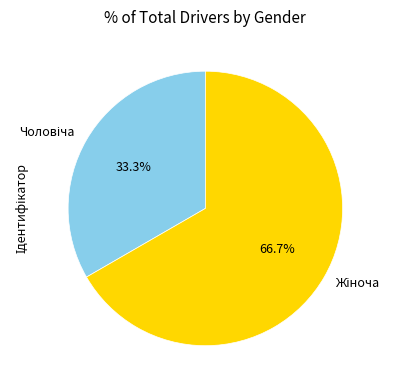

Count the number of slices in the pie.

2